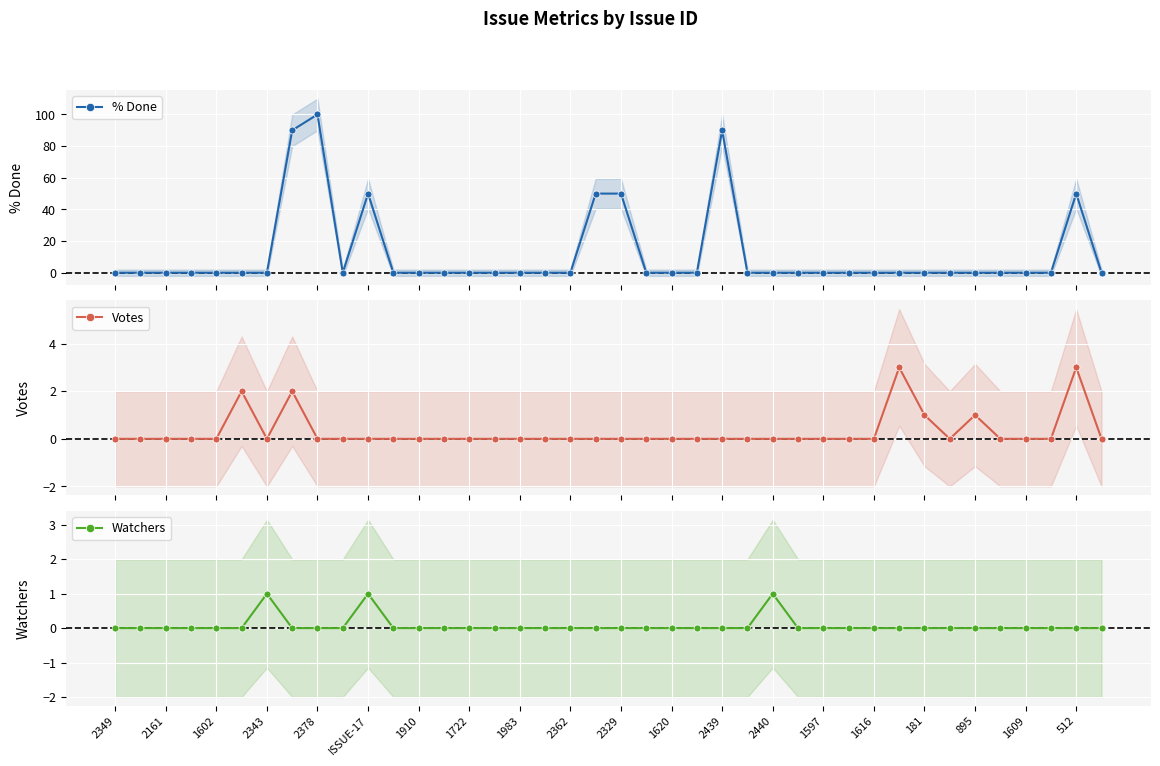

Count the number of categories in the chart.

40